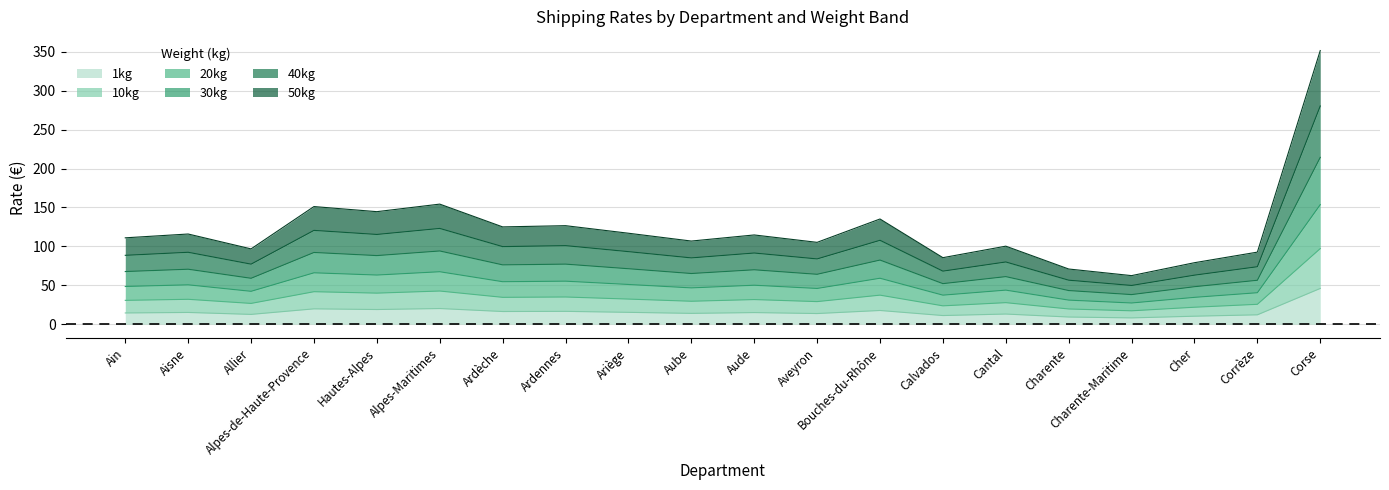

At which category is the sum across all series the highest?

Corse